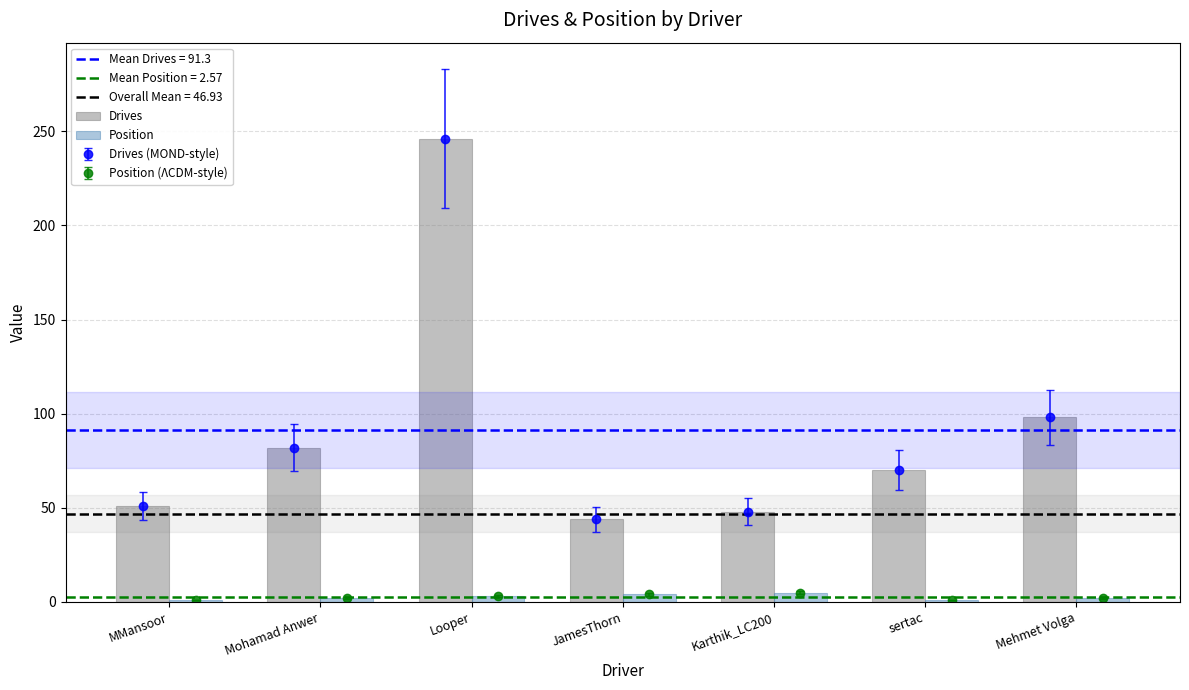

At how many categories does at least one series exceed 187?

1